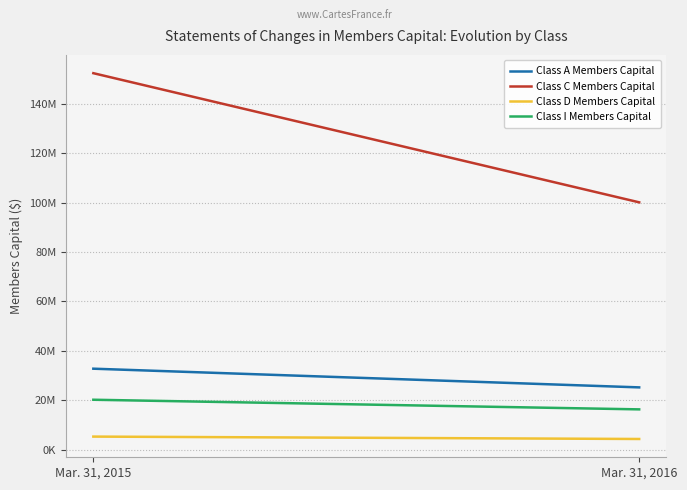

True or false: Class A Members Capital has a value of 7860984 at Mar. 31, 2016.

False